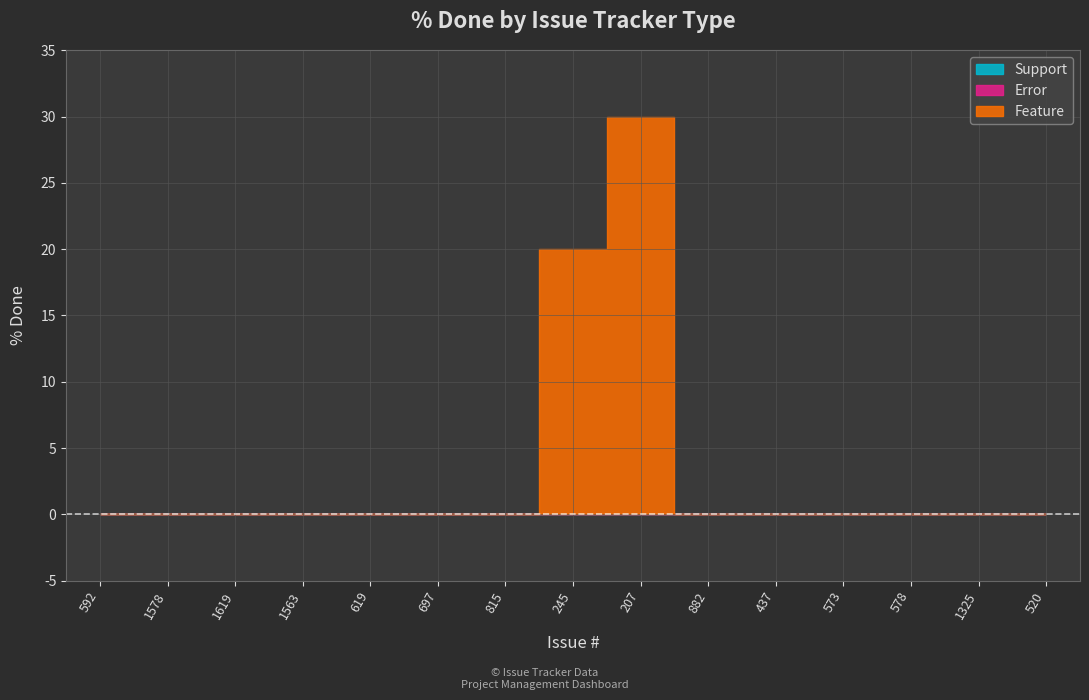

What is the label of the 5th point from the left?

619